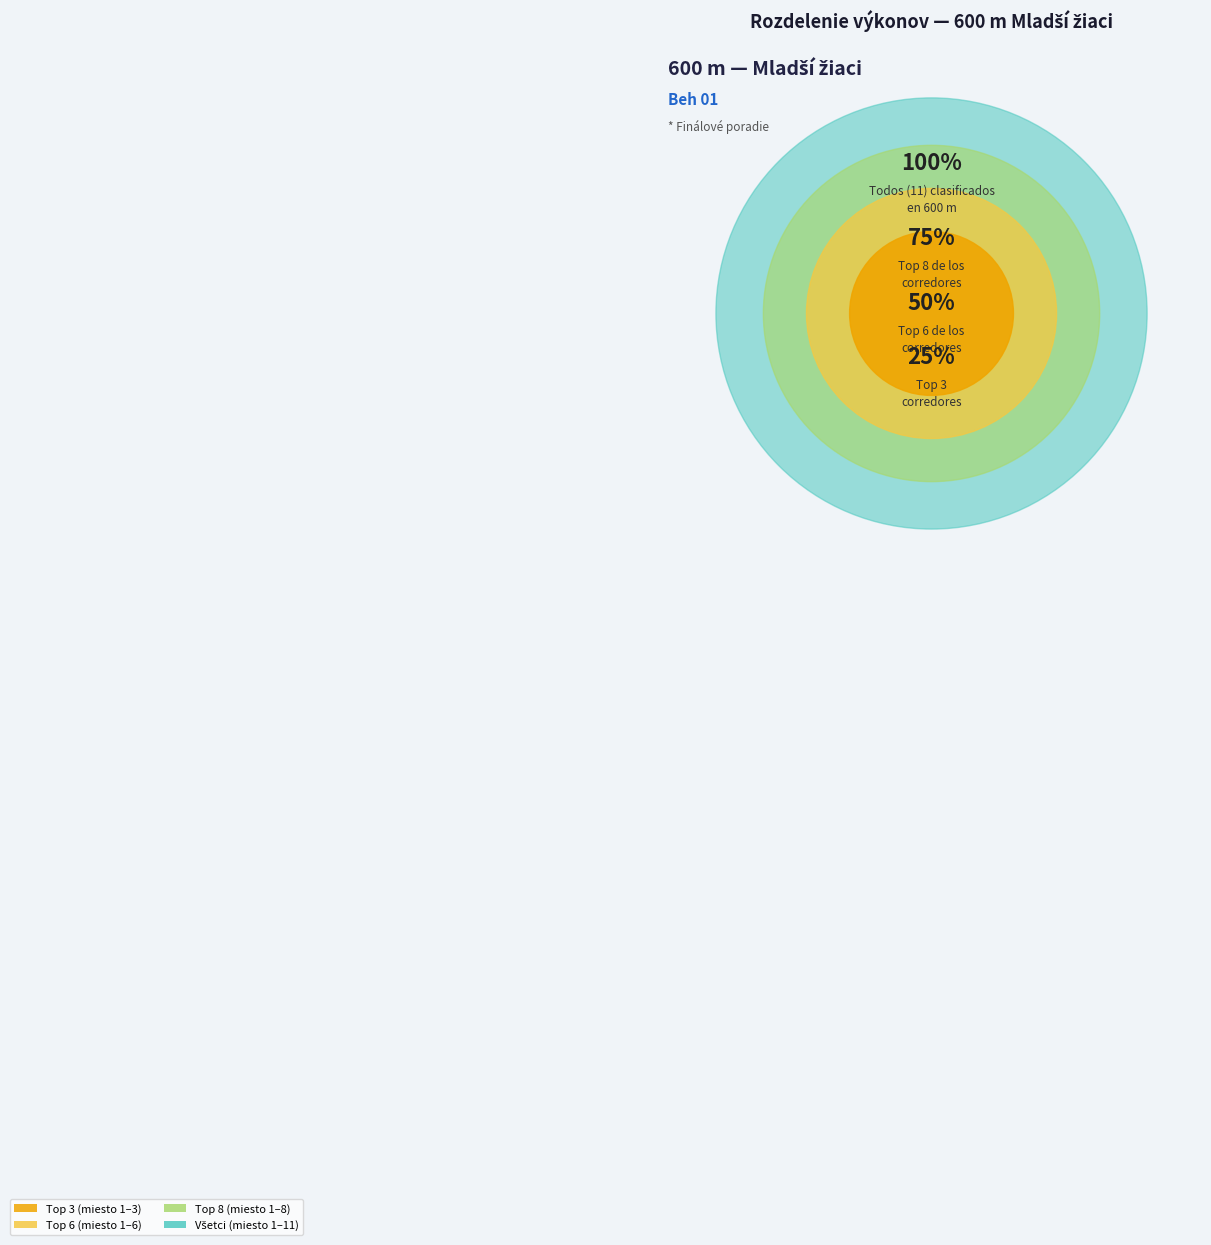

True or false: Badáni Branislav accounts for 22% of the total.

False